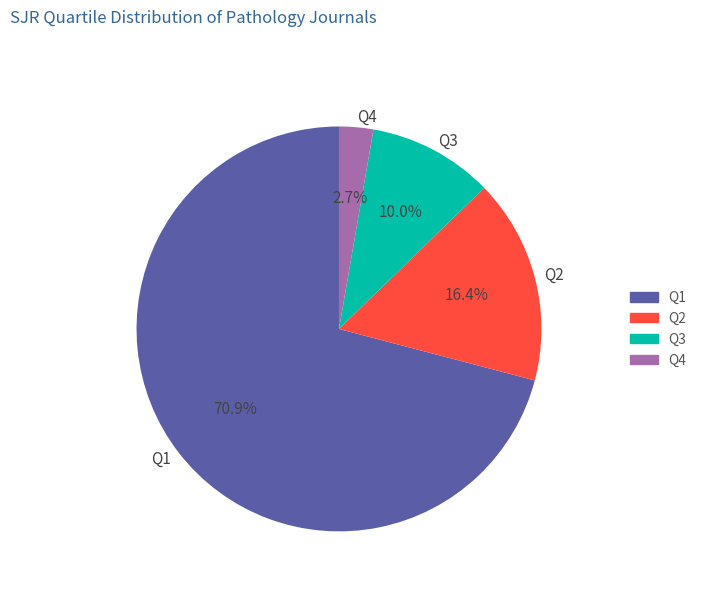

Which has a higher value, Q3 or Q4?

Q3